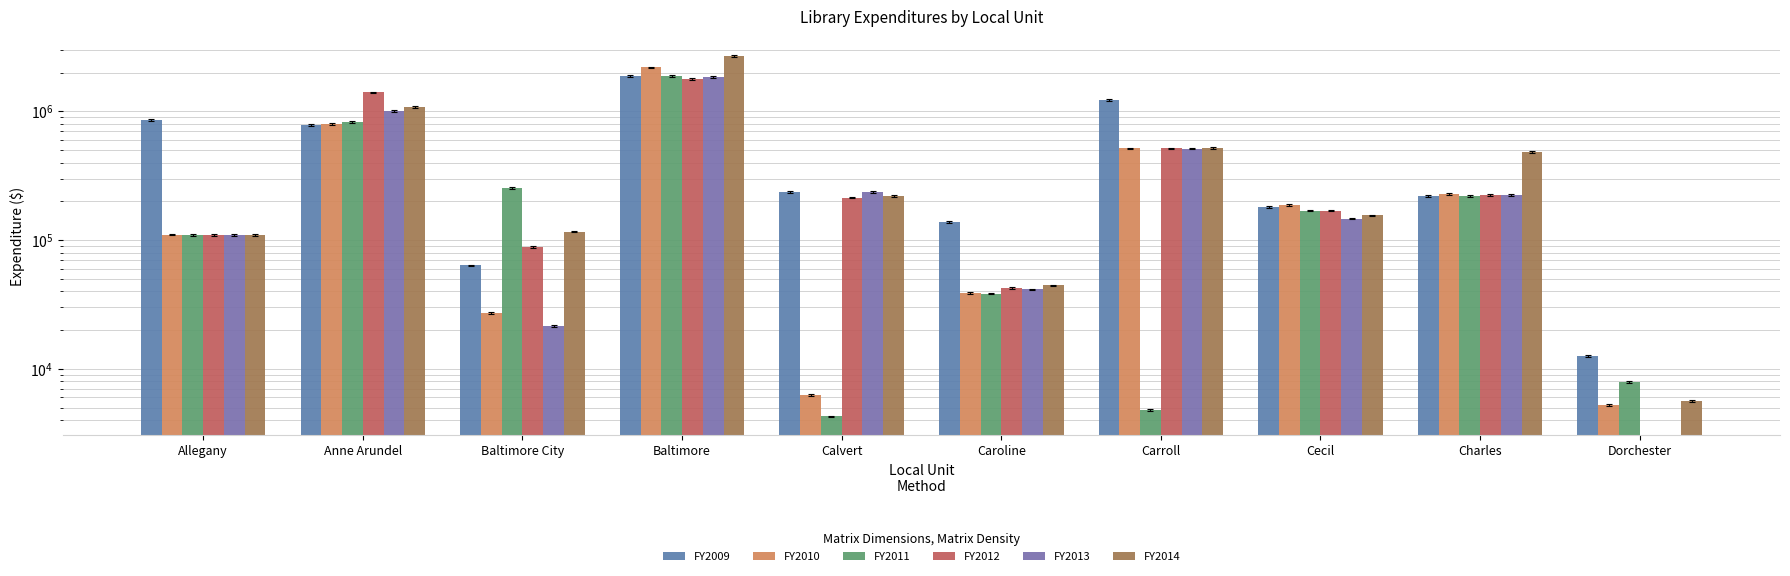

How many bars are there in total?

60